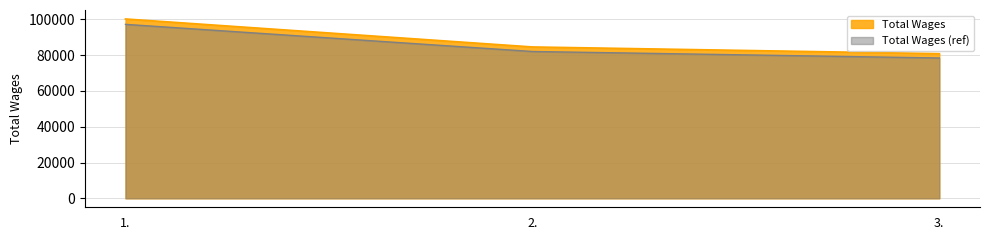

Which category has the highest value across all series?

1.